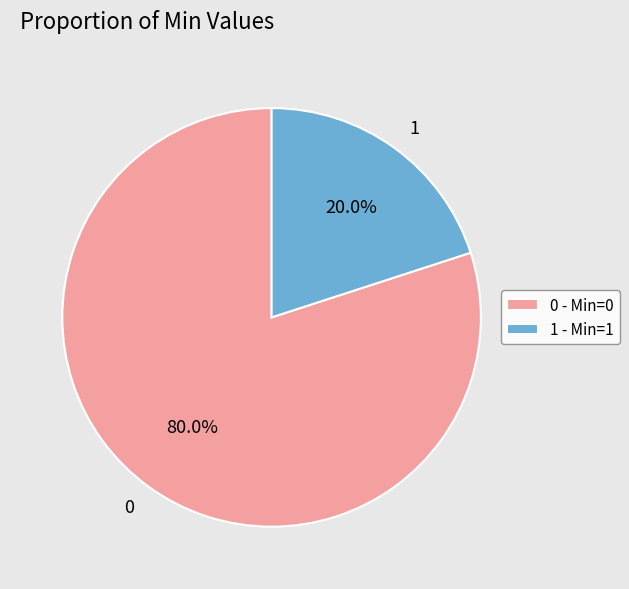

Is there any slice that represents more than half of the pie?

Yes